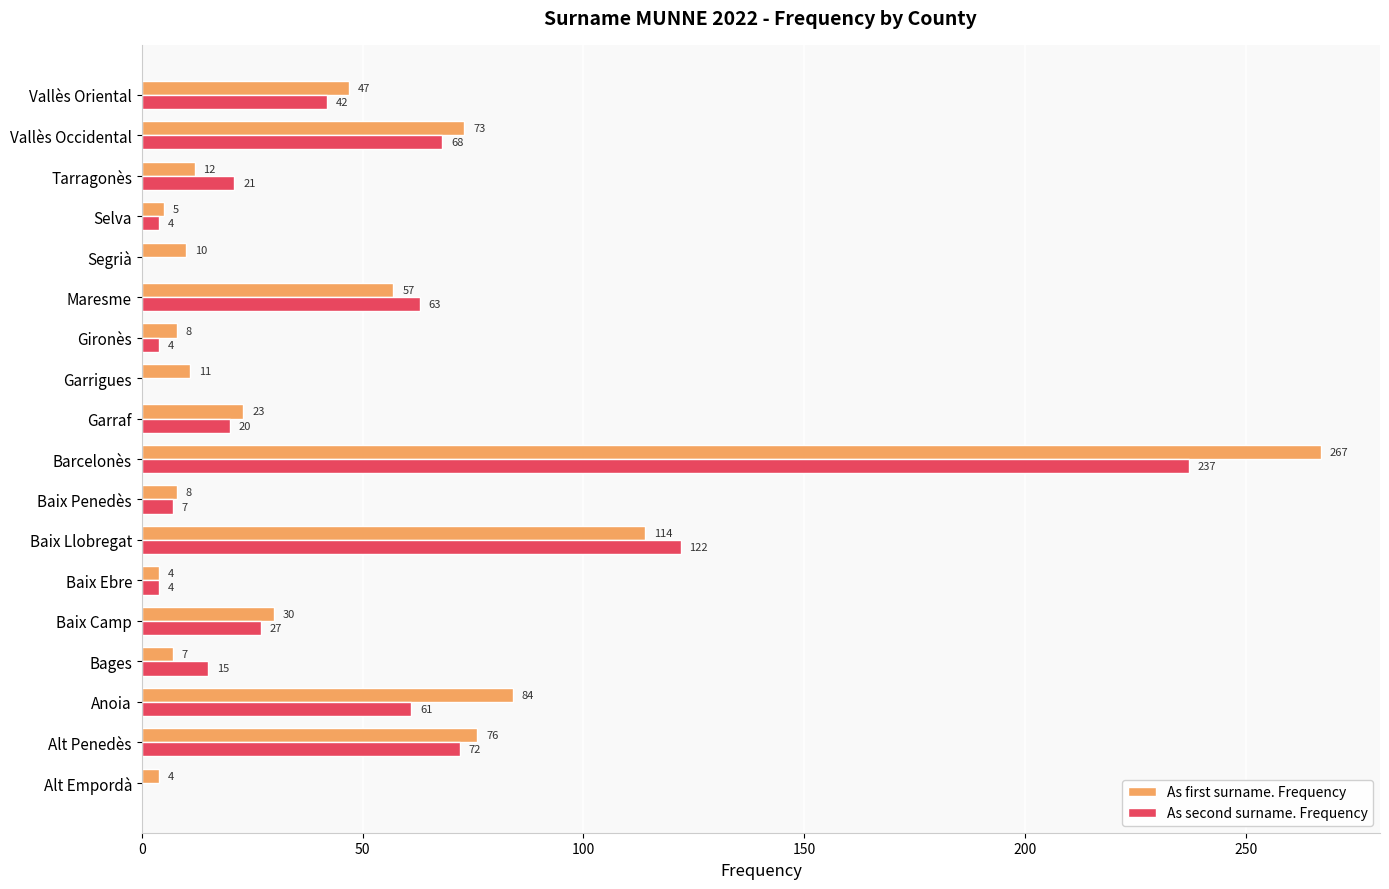

Which series has the widest spread of values?

As first surname. Frequency